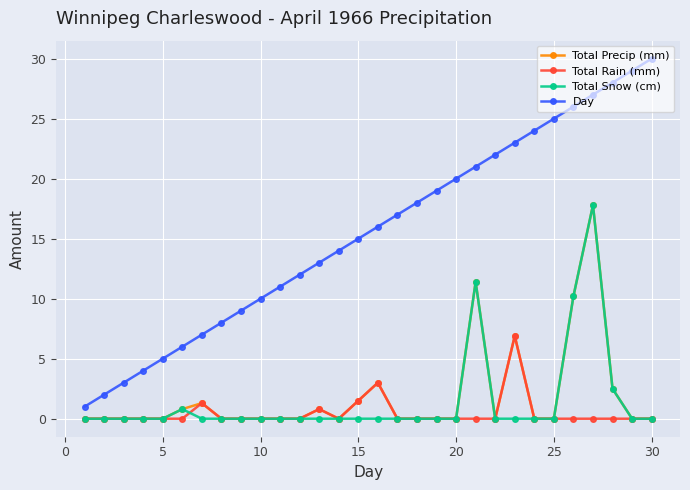

True or false: Day has more than 2 interior local peaks.

False